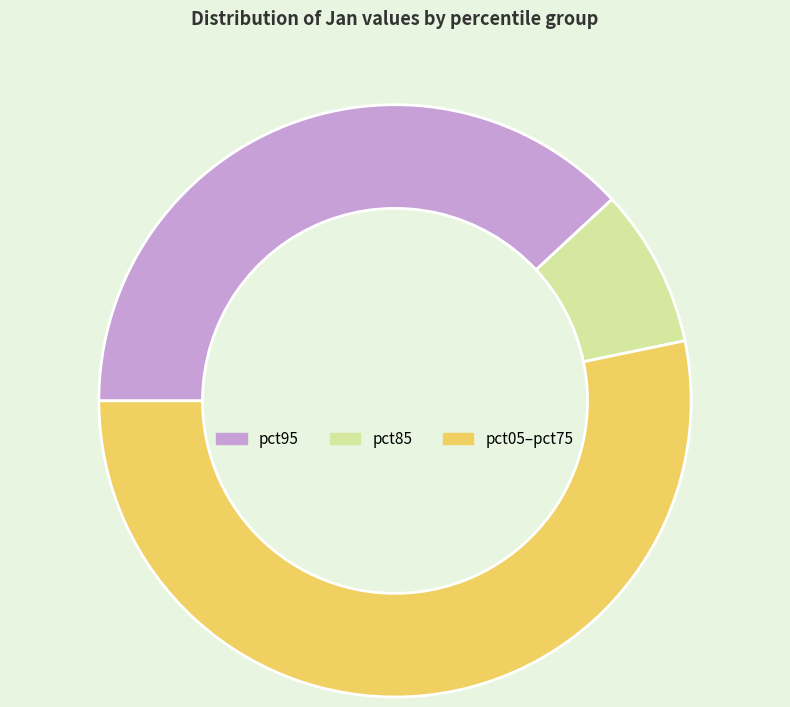

Which category accounts for the majority?

pct05–pct75